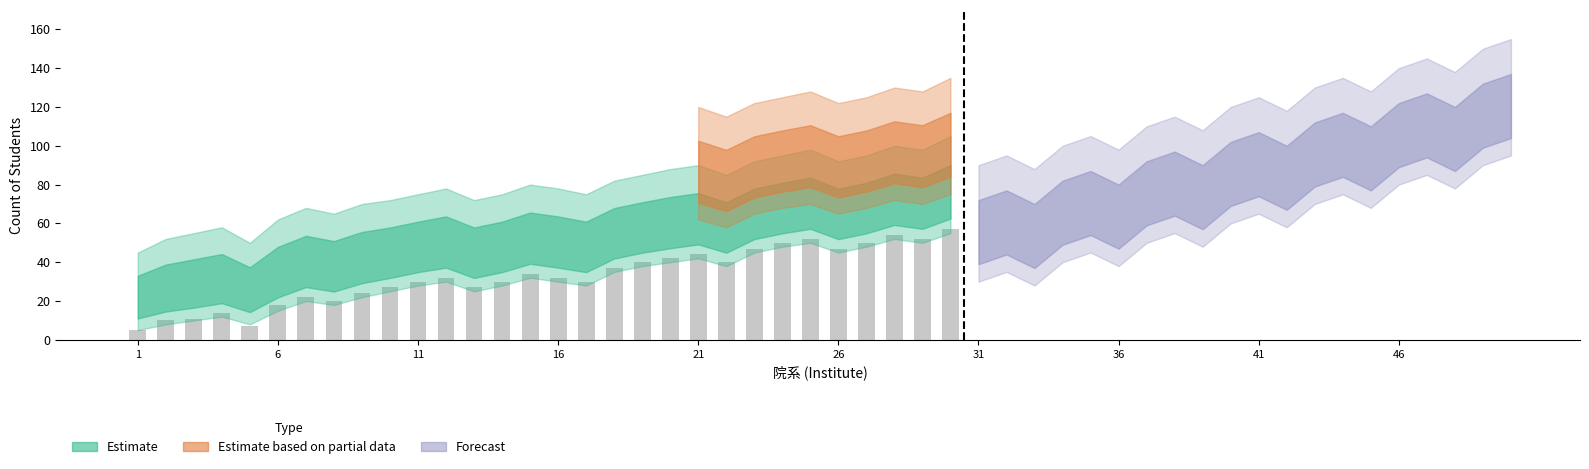

What is the greatest value displayed?

57